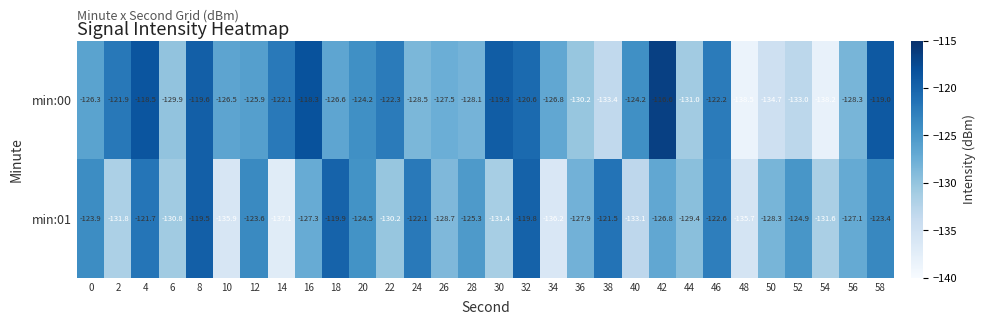

What is the maximum value shown in the chart?

-116.6